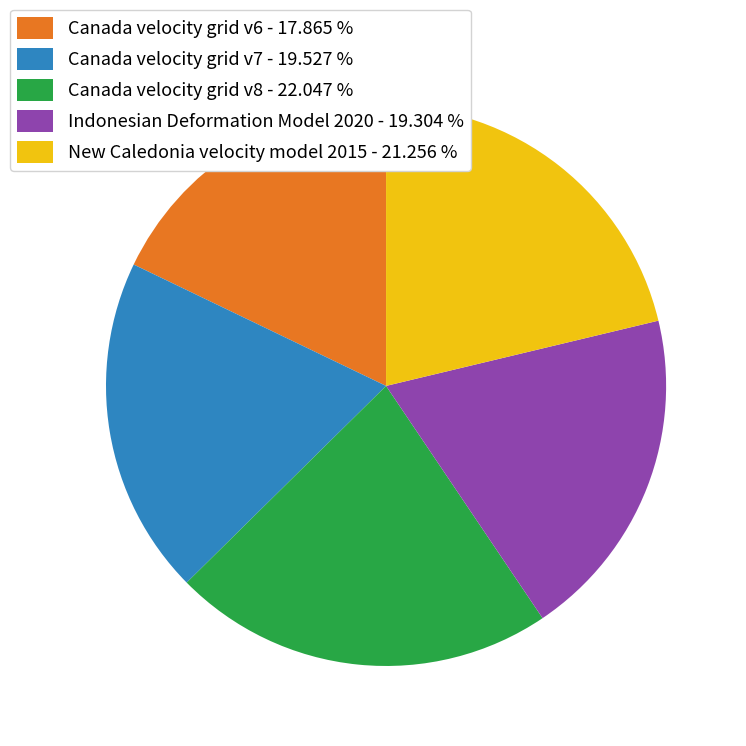

Which slice is the smallest?

Canada velocity grid v6